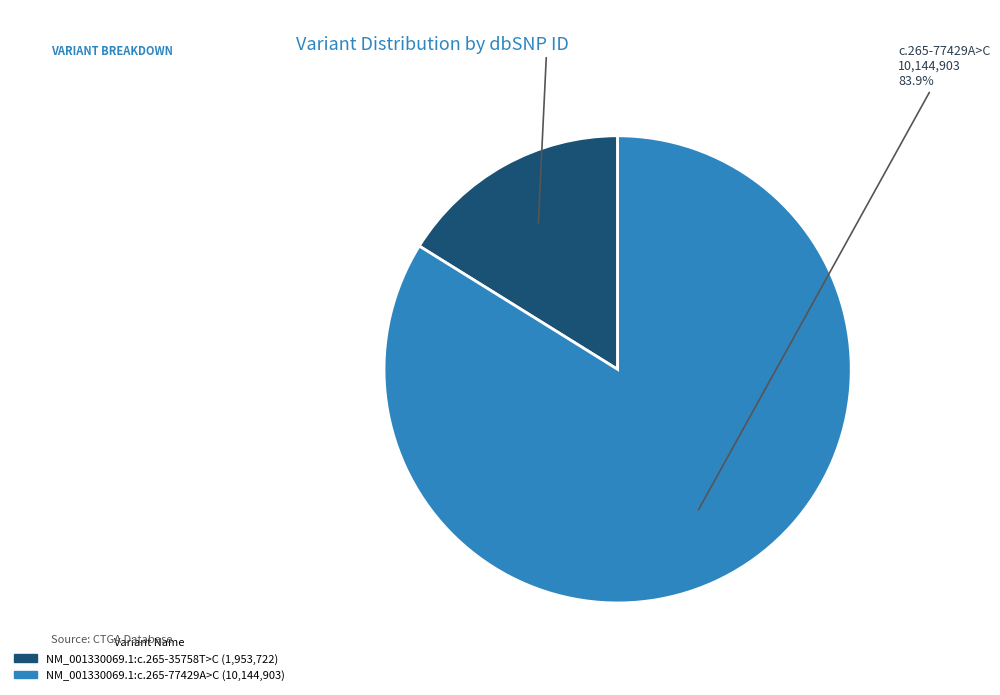

Between NM_001330069.1:c.265-35758T>C and NM_001330069.1:c.265-77429A>C, which is larger?

NM_001330069.1:c.265-77429A>C